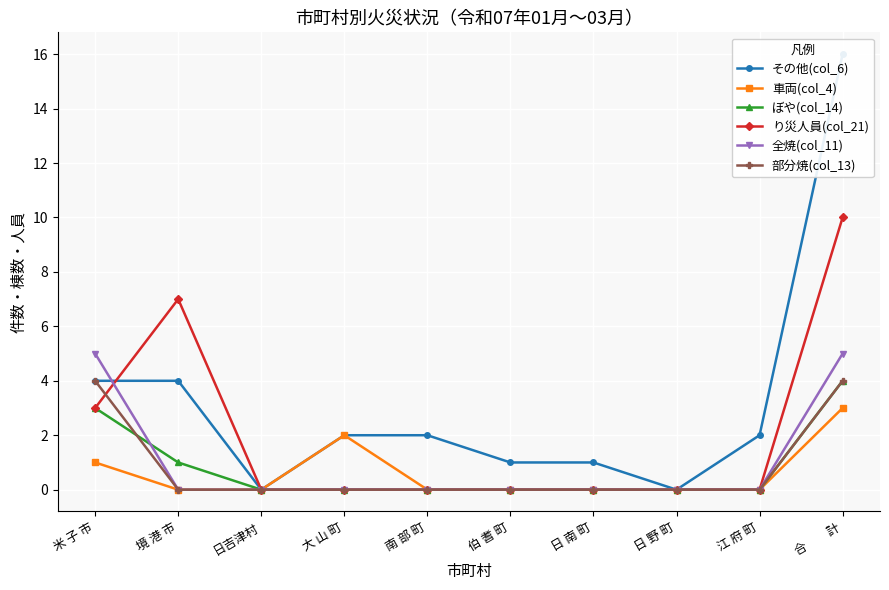

Which has a higher value, 日吉津村 or 日 南 町?

日 南 町